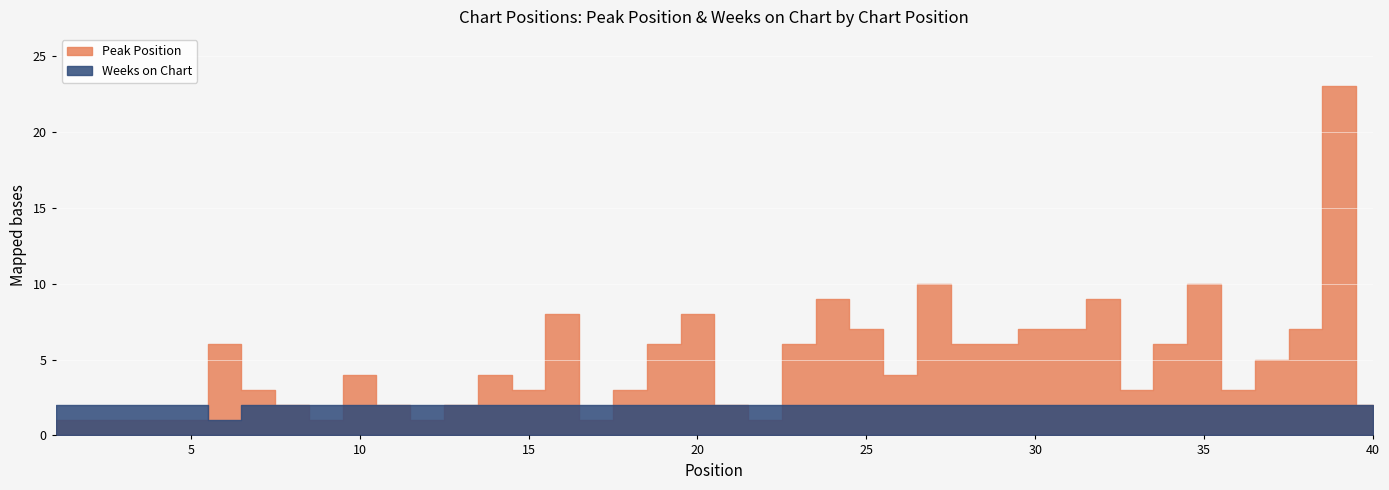

What is the approximate value of Weeks on Chart at 25?

2